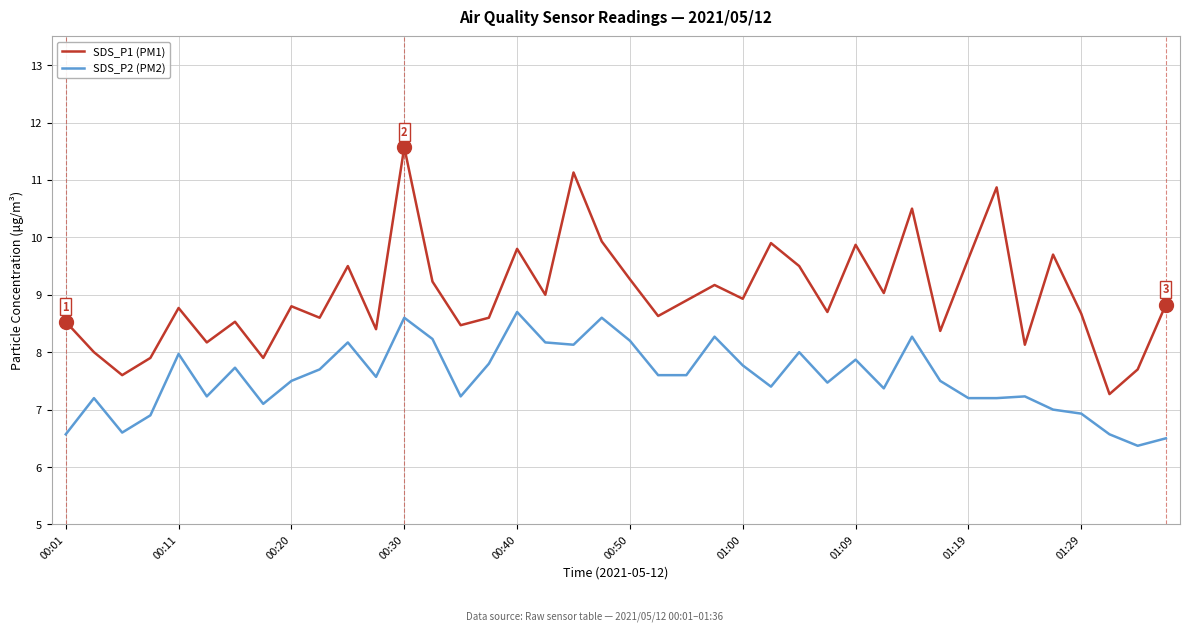

Is this an area chart (filled region under the line)?

No